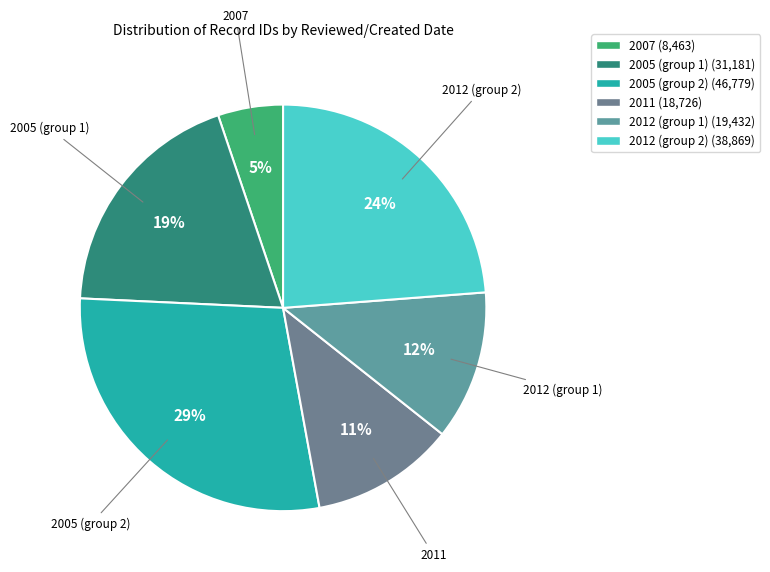

Count the number of slices in the pie.

6